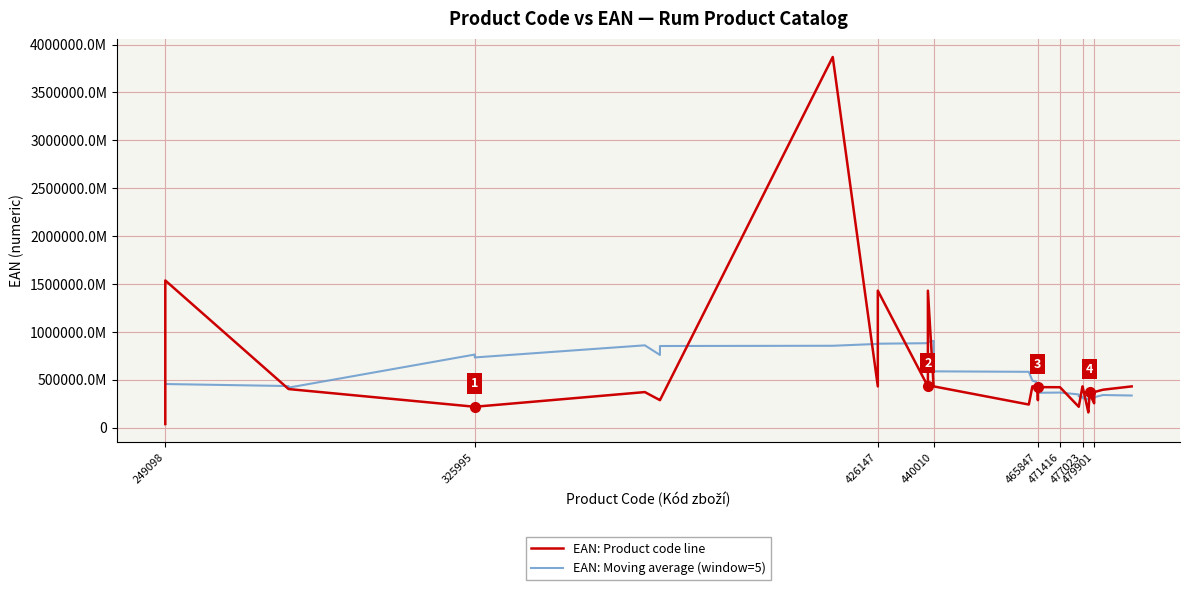

Between which two adjacent categories do EAN: Moving average (window=5) and EAN: Product code line first intersect?

249098 and 325995